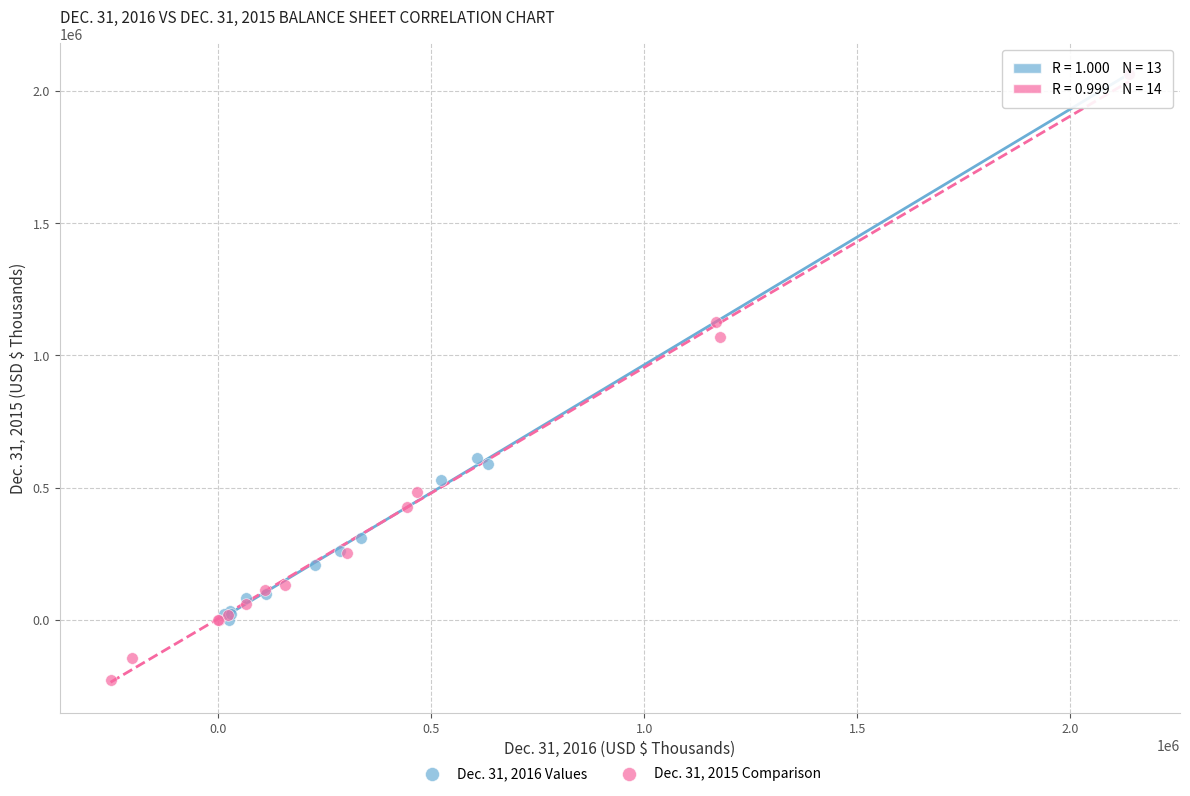

Which series has the largest Y range (max minus min)?

Dec. 31, 2015 Comparison